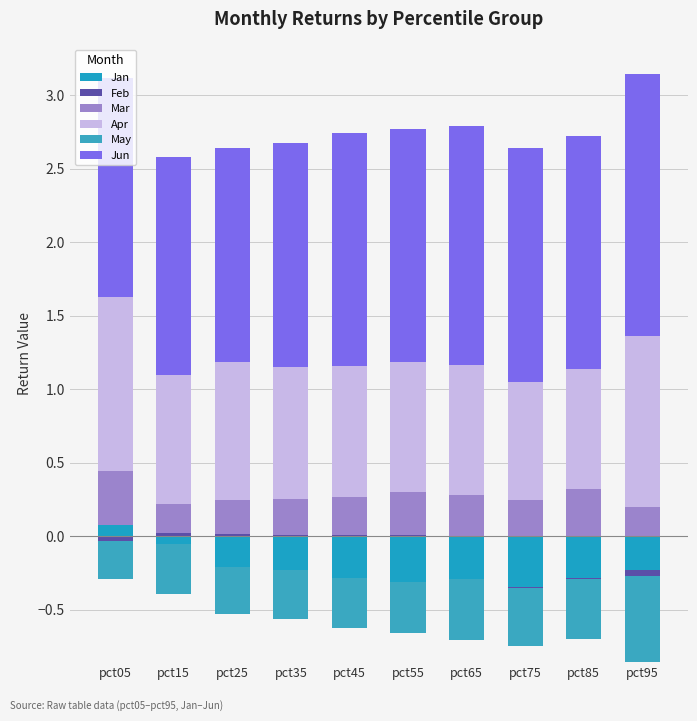

How many bars are there in each group?

6